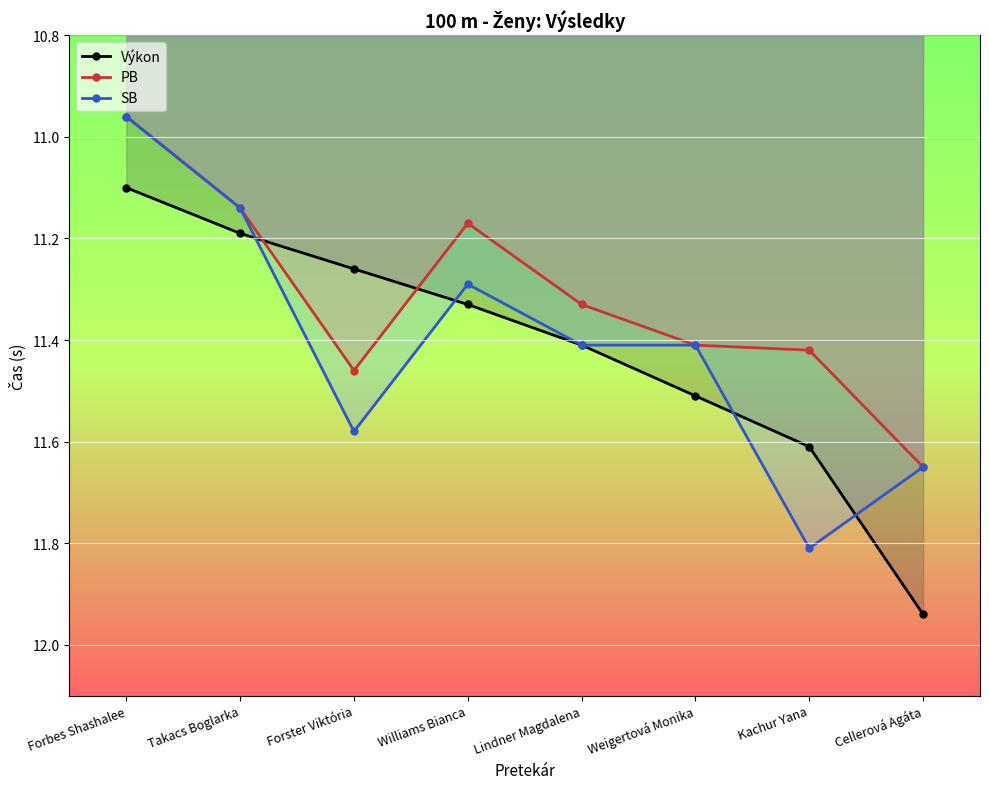

What is the total value across all series at Takacs Boglarka?

33.5